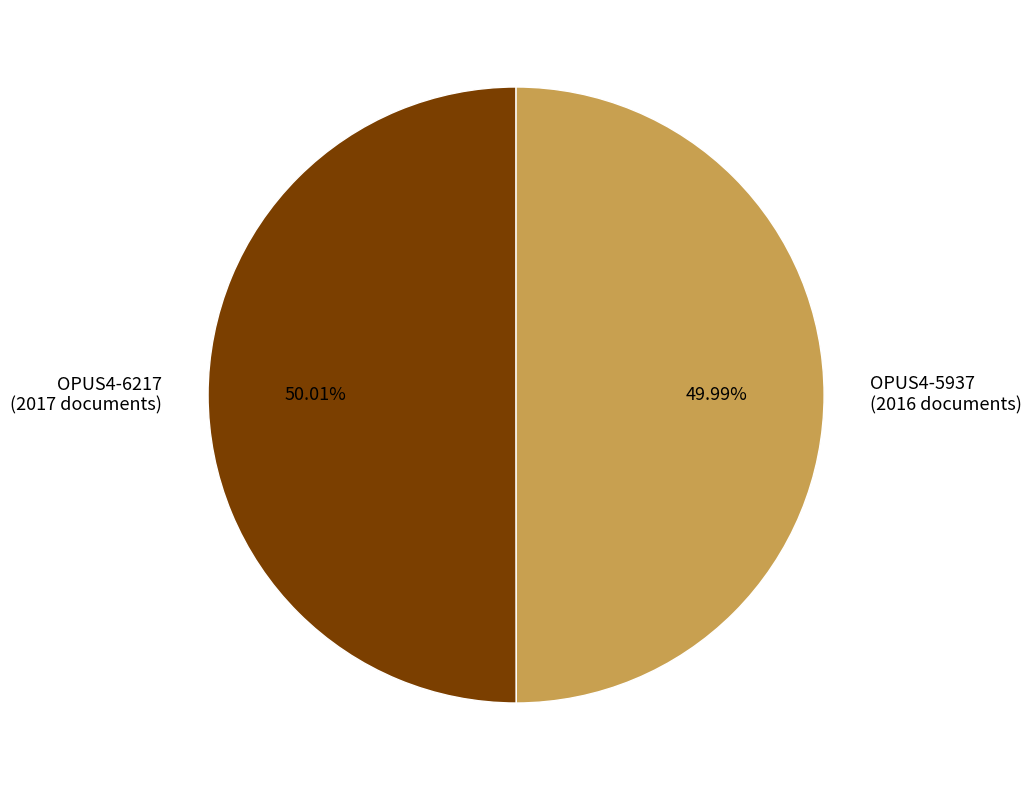

Combined, do OPUS4-6217 and OPUS4-5937 account for over 50%?

Yes